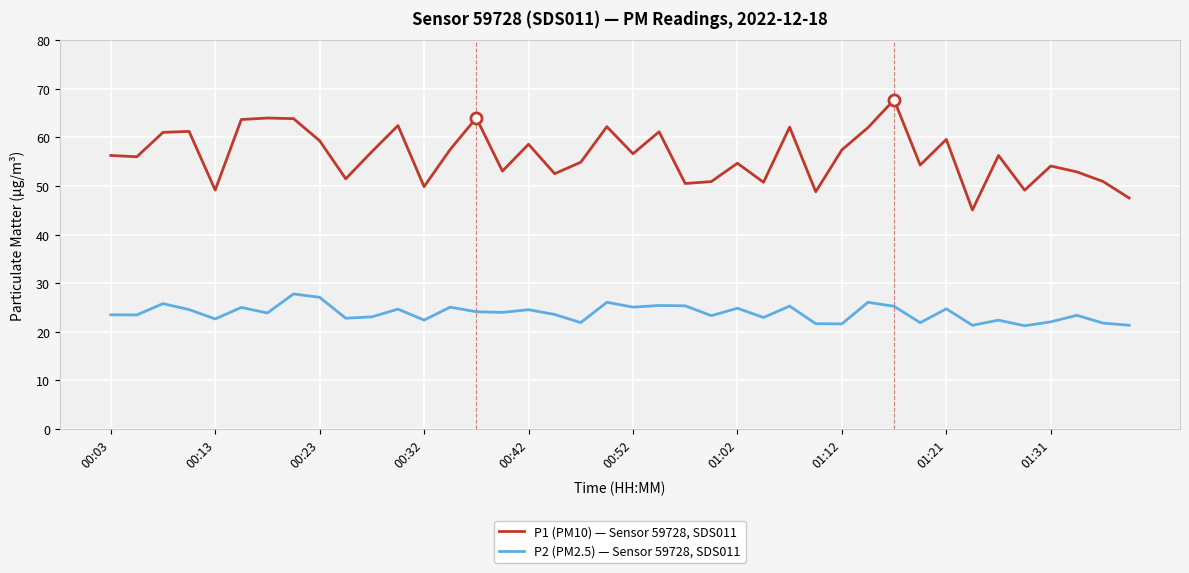

True or false: P2 (PM2.5) — Sensor 59728, SDS011 and P1 (PM10) — Sensor 59728, SDS011 intersect in this chart.

False